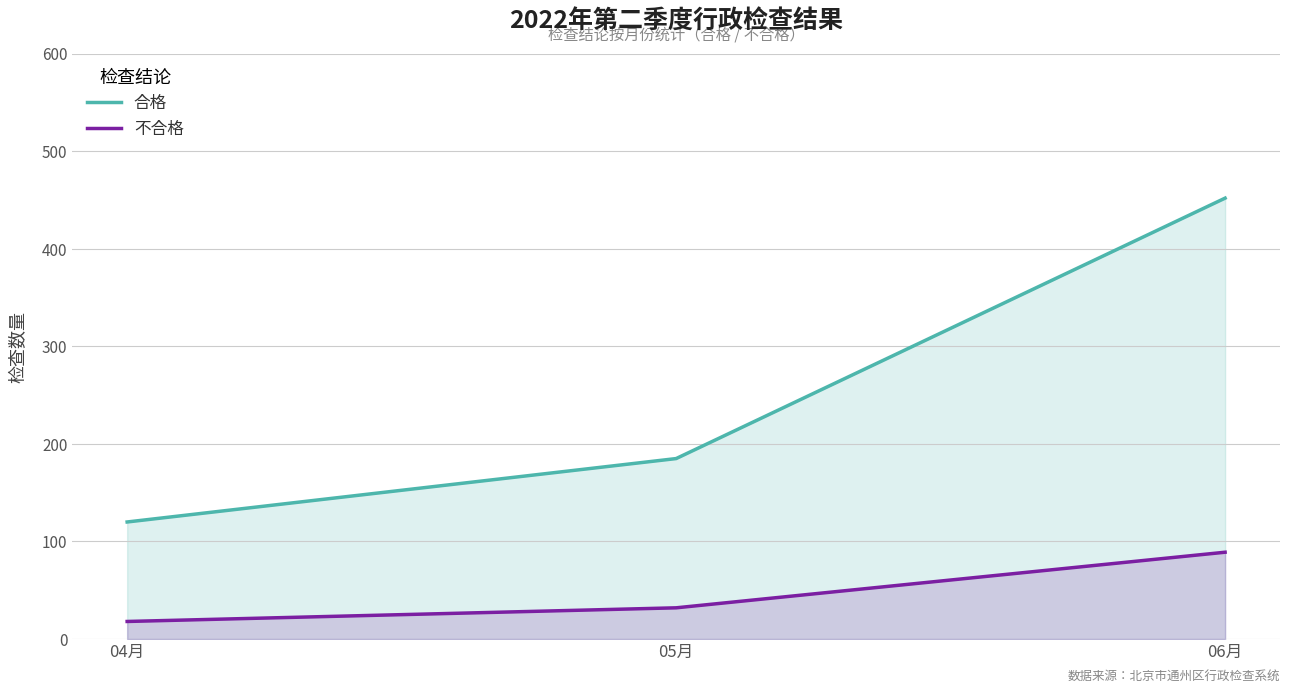

The value of 不合格 at 06月 is 33. True or false?

False